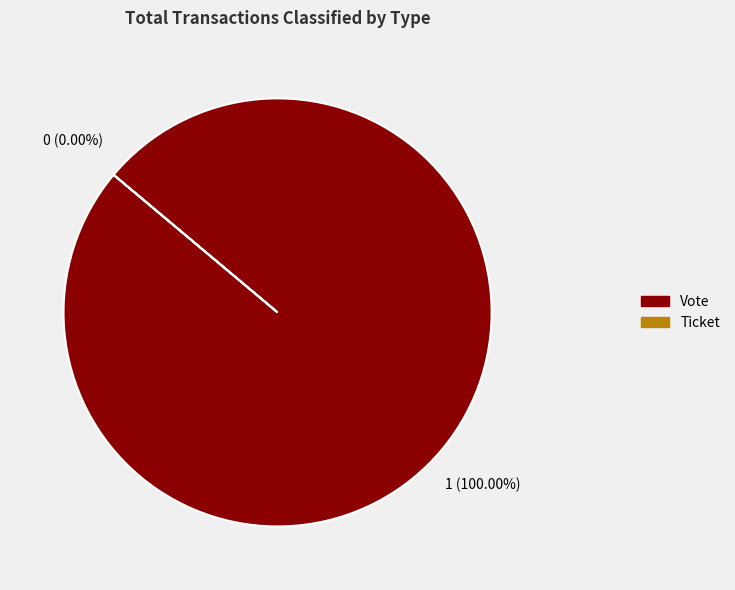

What is the smallest slice in the pie chart?

Ticket (io_index=0)